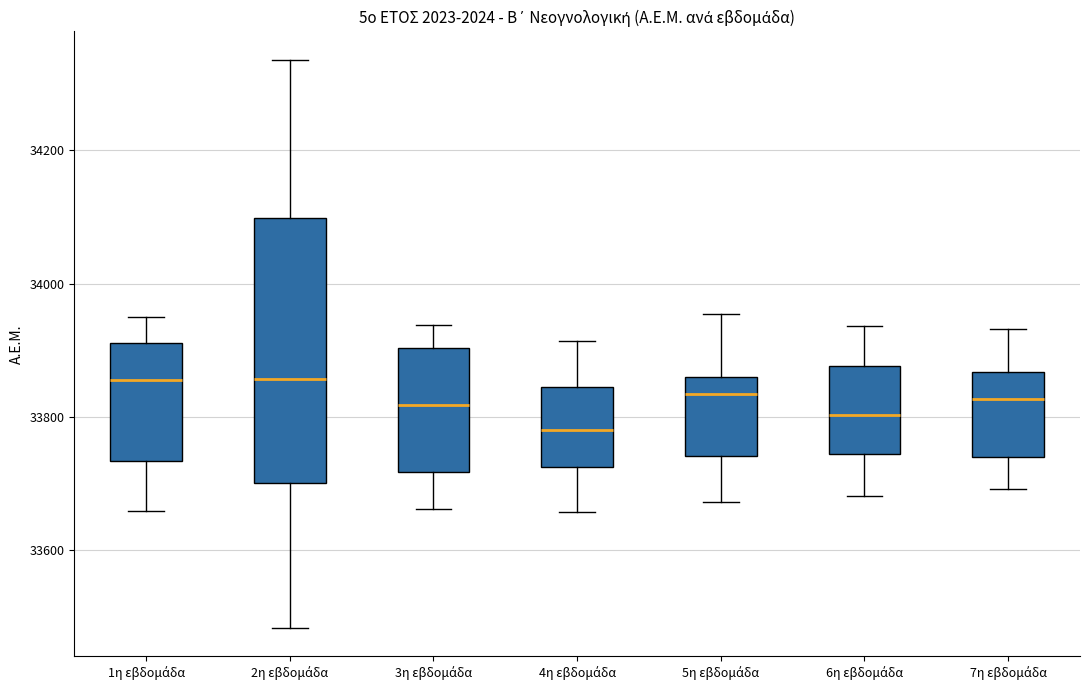

Which box's median line is the lowest?

4η εβδομάδα